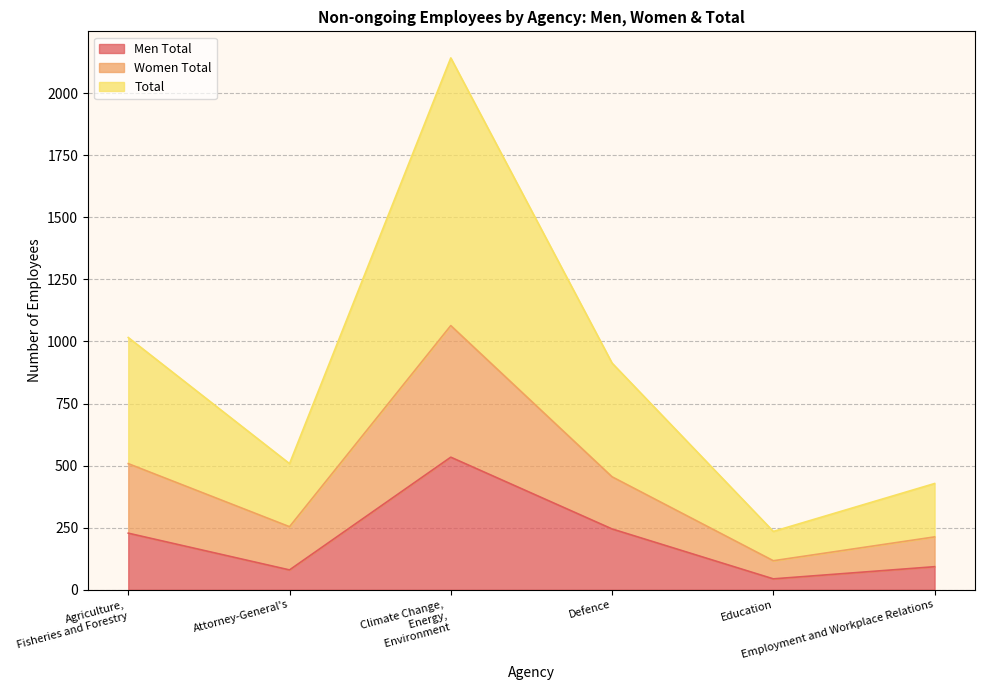

True or false: Men Total has more than 2 interior local peaks.

False